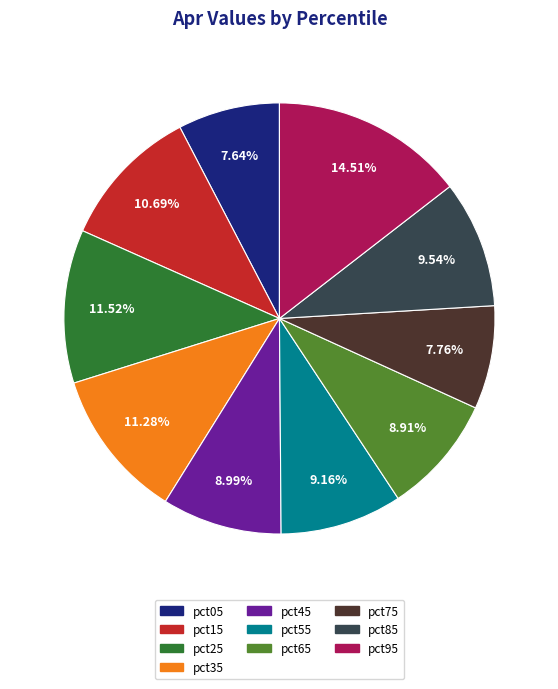

To the nearest percent, what is the difference between the largest and smallest slice percentages?

7%